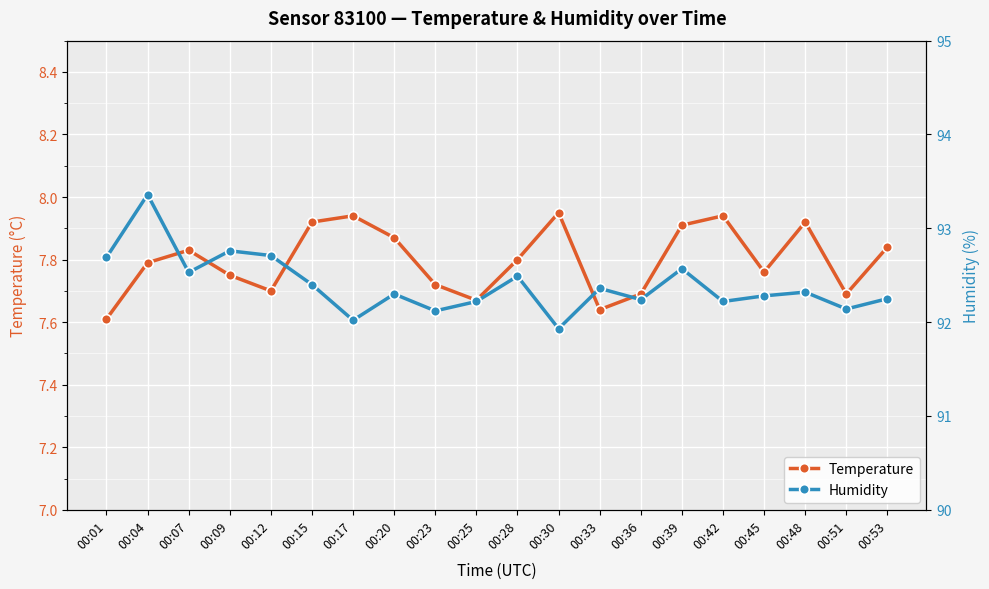

True or false: Temperature and Humidity intersect in this chart.

False